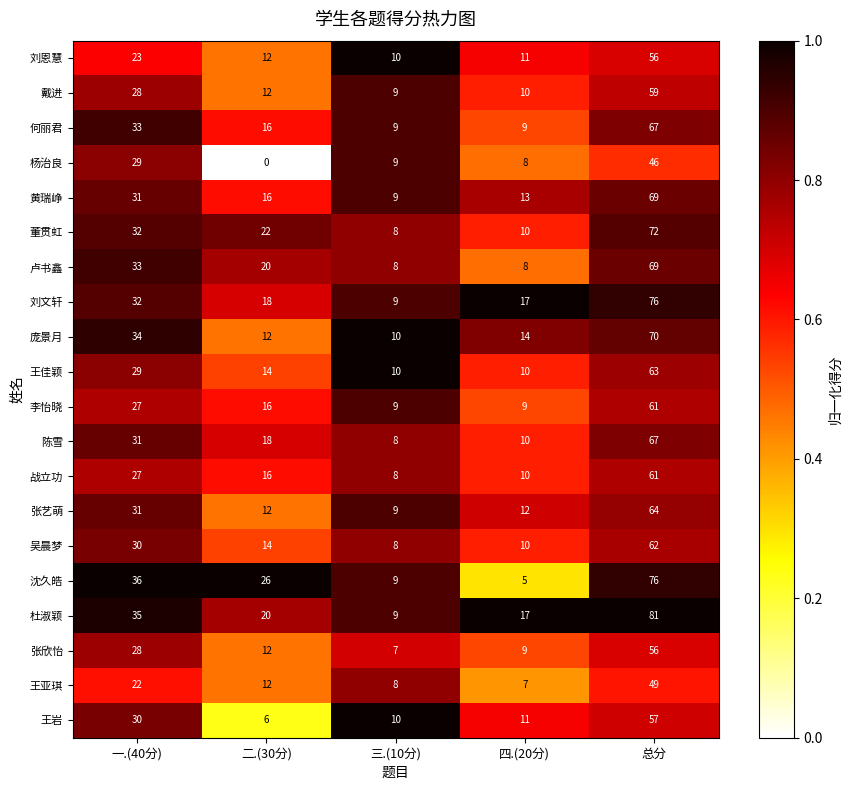

At how many categories does at least one series exceed 2?

5